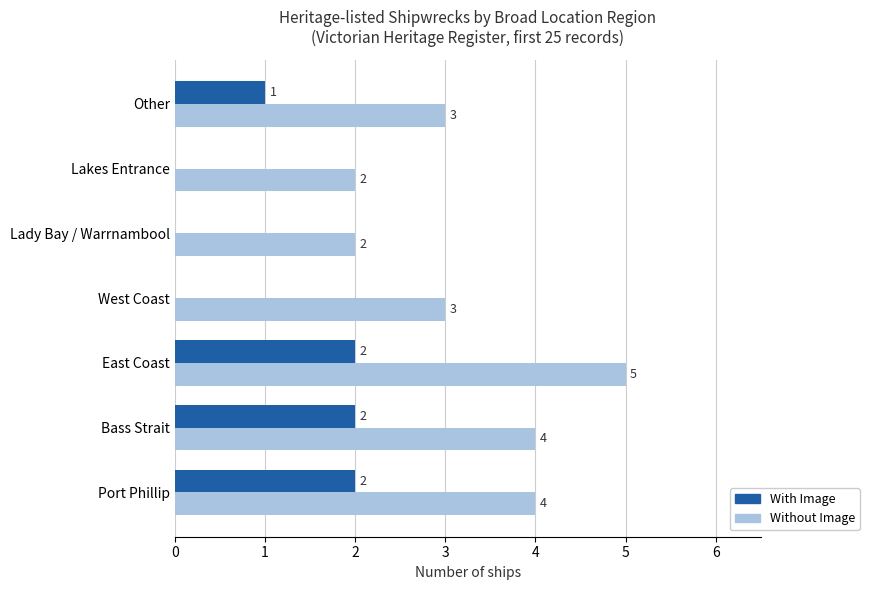

The value of With Image at East Coast is 1. True or false?

False